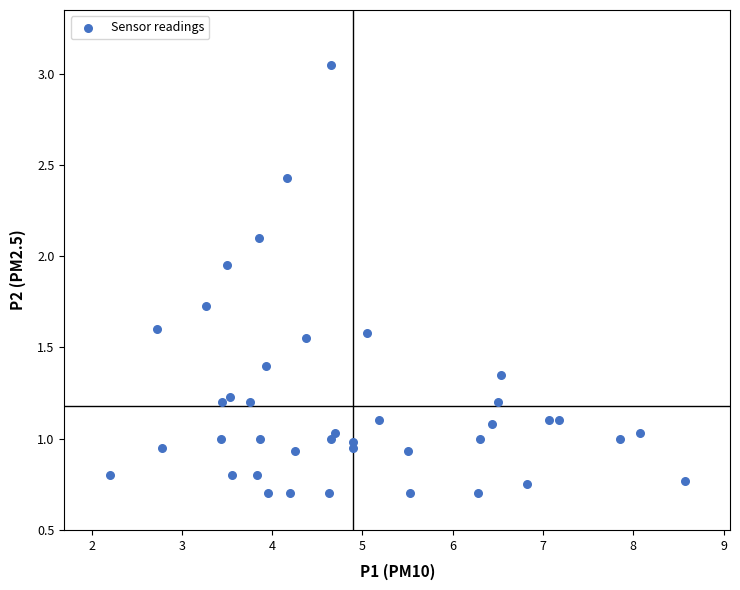

What is the range of X values (max minus min)?

6.4